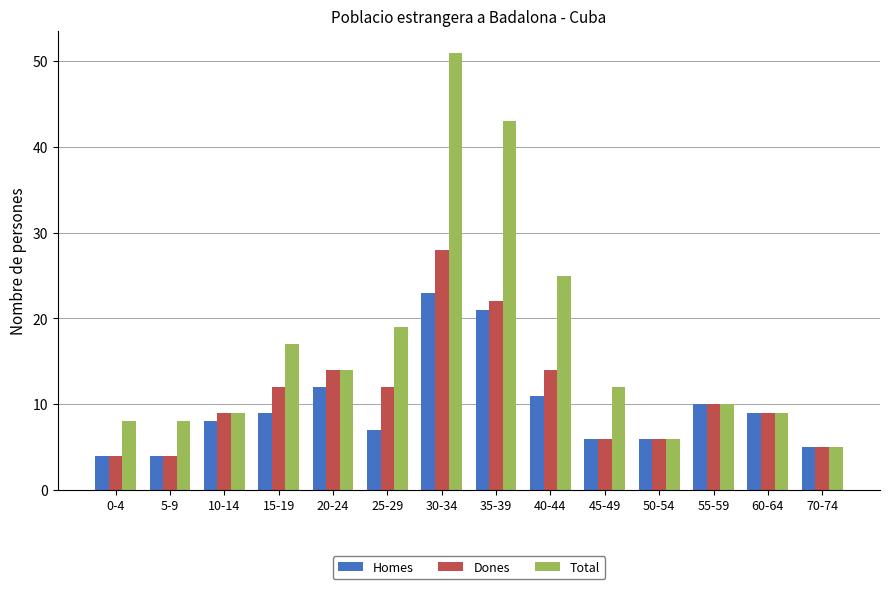

Which series has the largest range (max minus min)?

Total